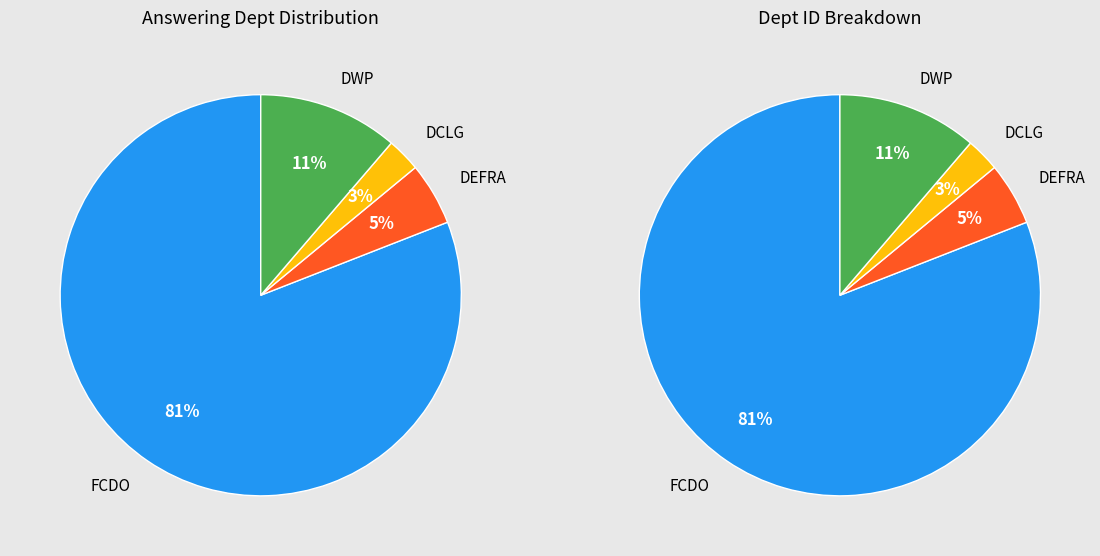

To the nearest percent, what is the combined percentage of Work and Pensions and Communities and Local Government?

14%